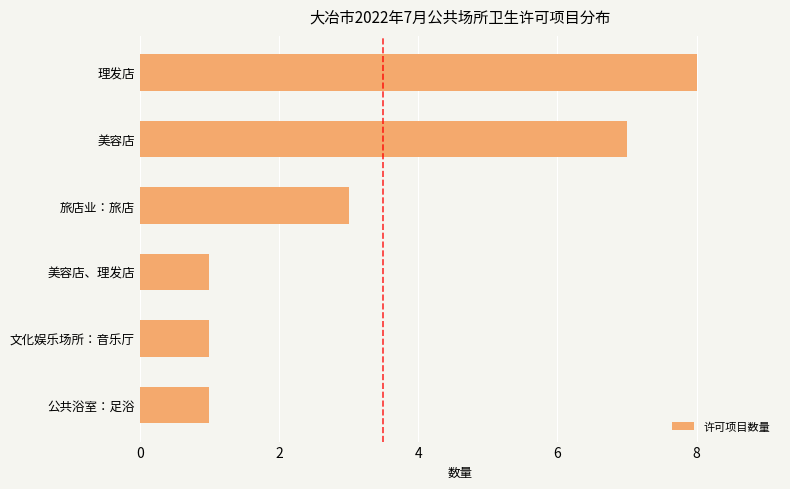

Which has a higher value, 文化娱乐场所：音乐厅 or 旅店业：旅店?

旅店业：旅店